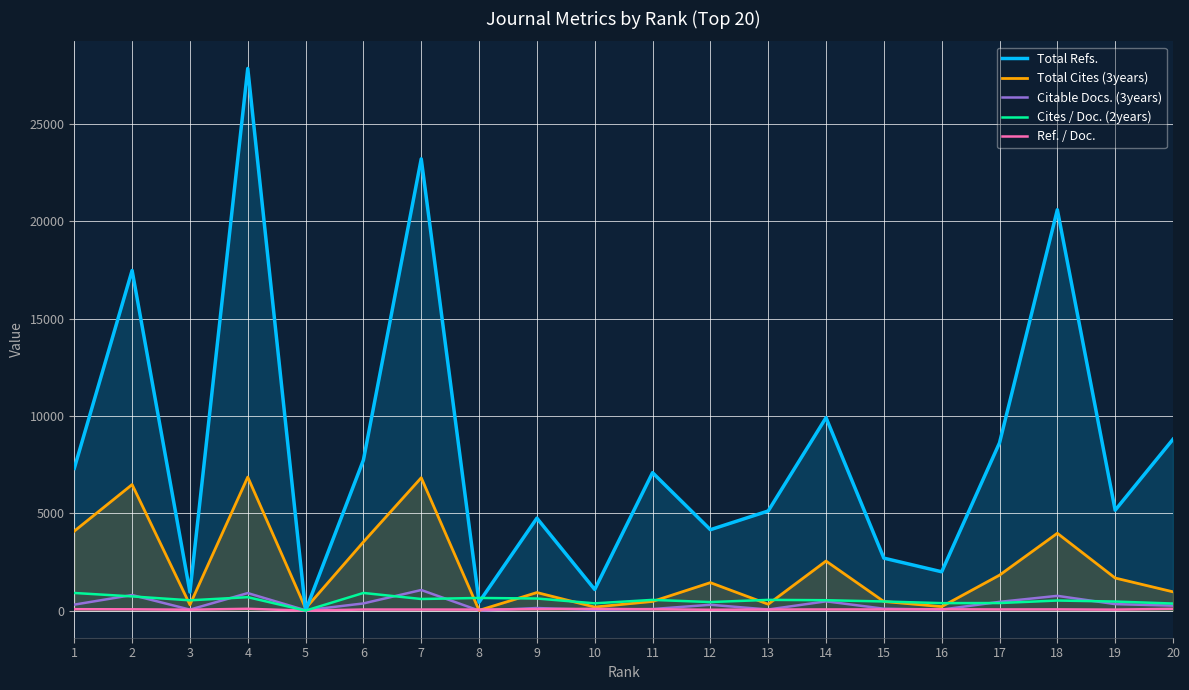

What is the spread (max minus min) of values at 8?

648.0